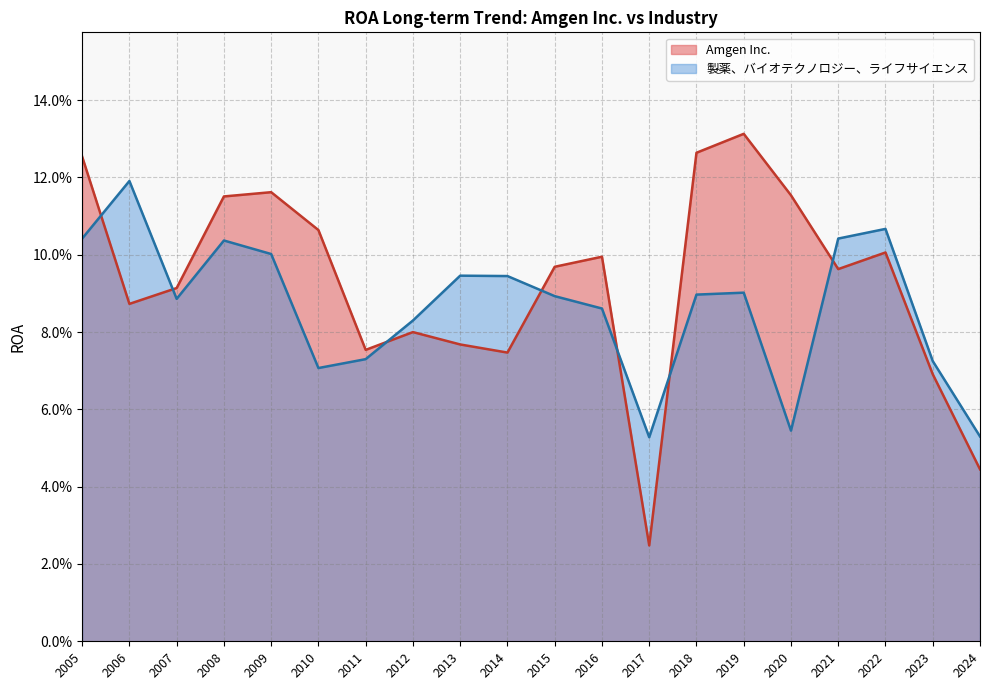

Which series changed the most between 2023 and 2006?

製薬、バイオテクノロジー、ライフサイエンス